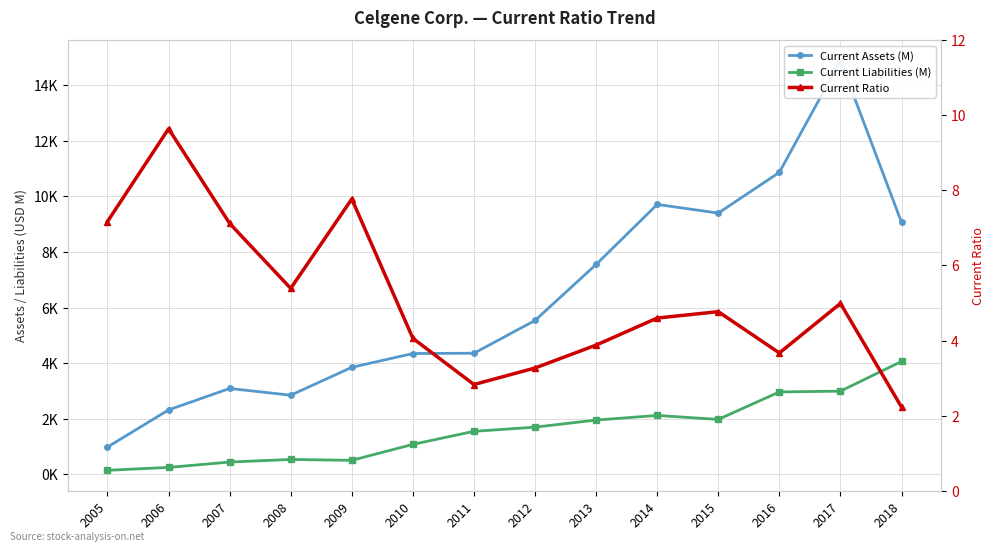

Which category has the highest value in the Current Assets (M) series?

2017